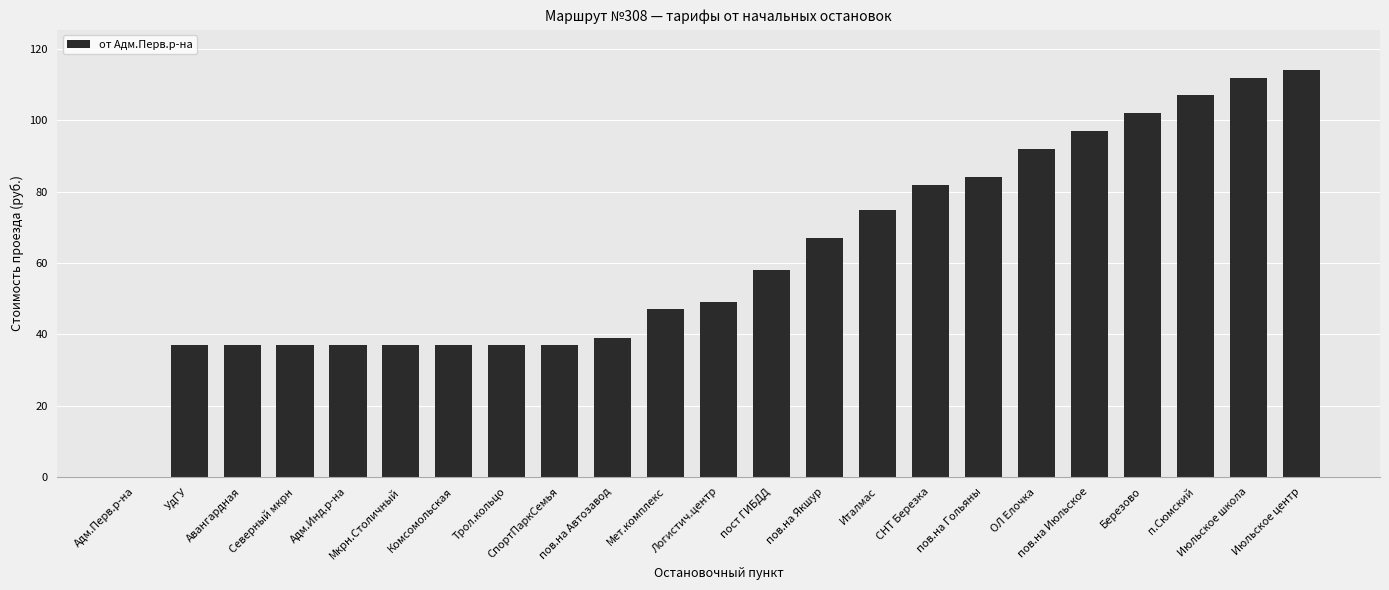

What is the average value?

62